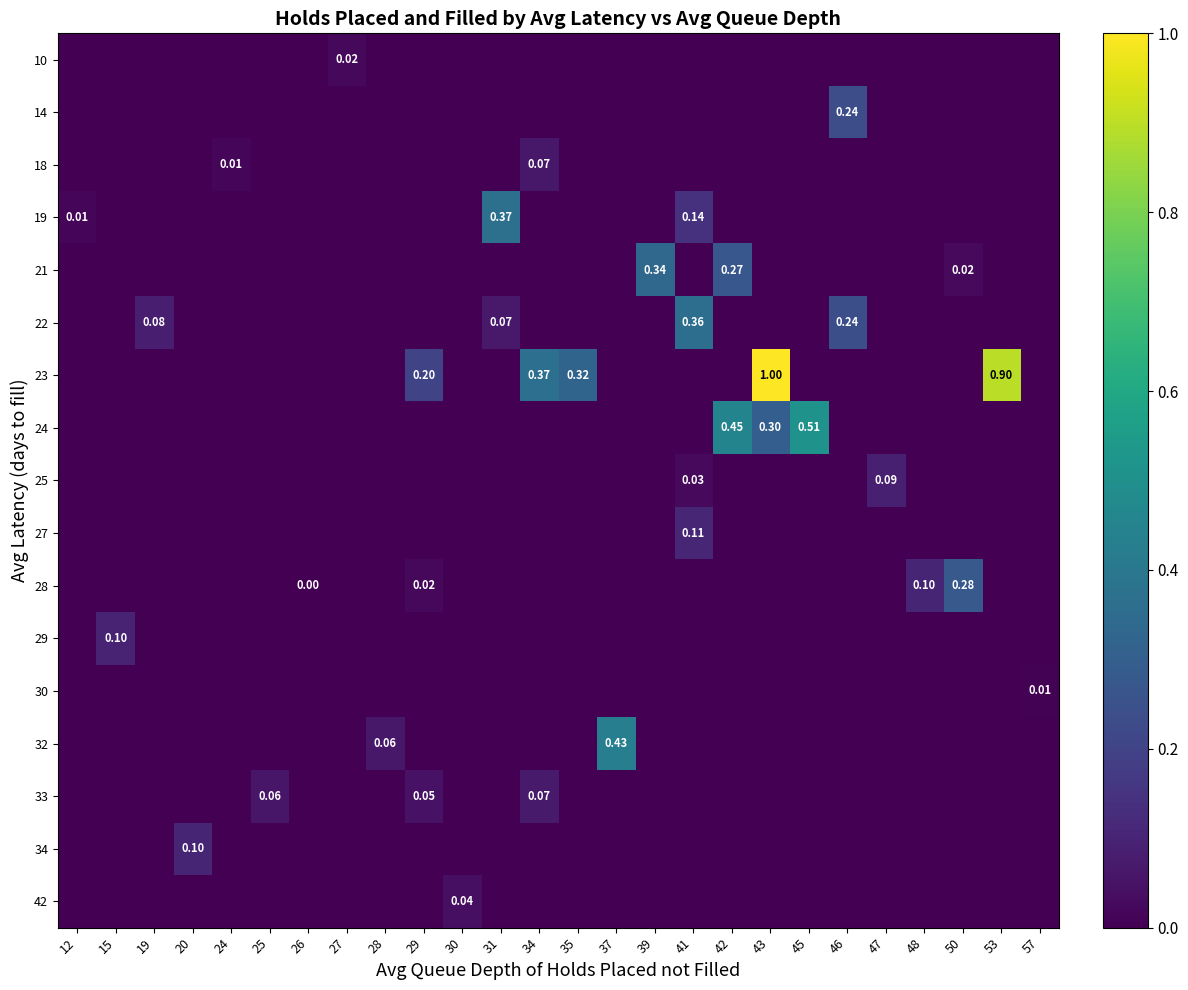

What is the difference between the highest and lowest values at 35?

0.3